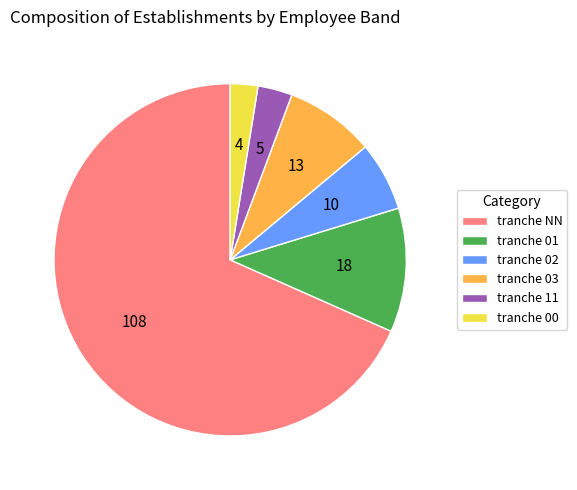

Is it true that tranche 03 is 8% of the pie?

True